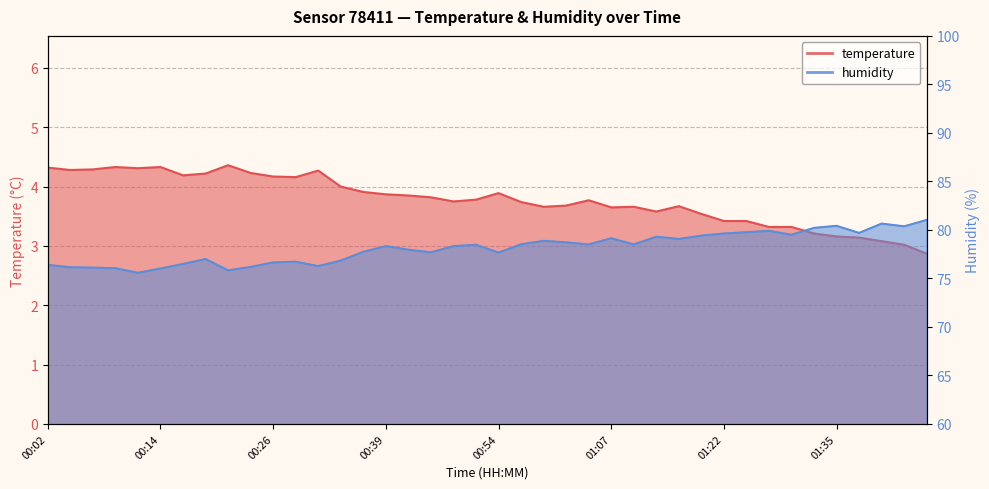

What is the value of the temperature point at the 30th from the left?

3.5